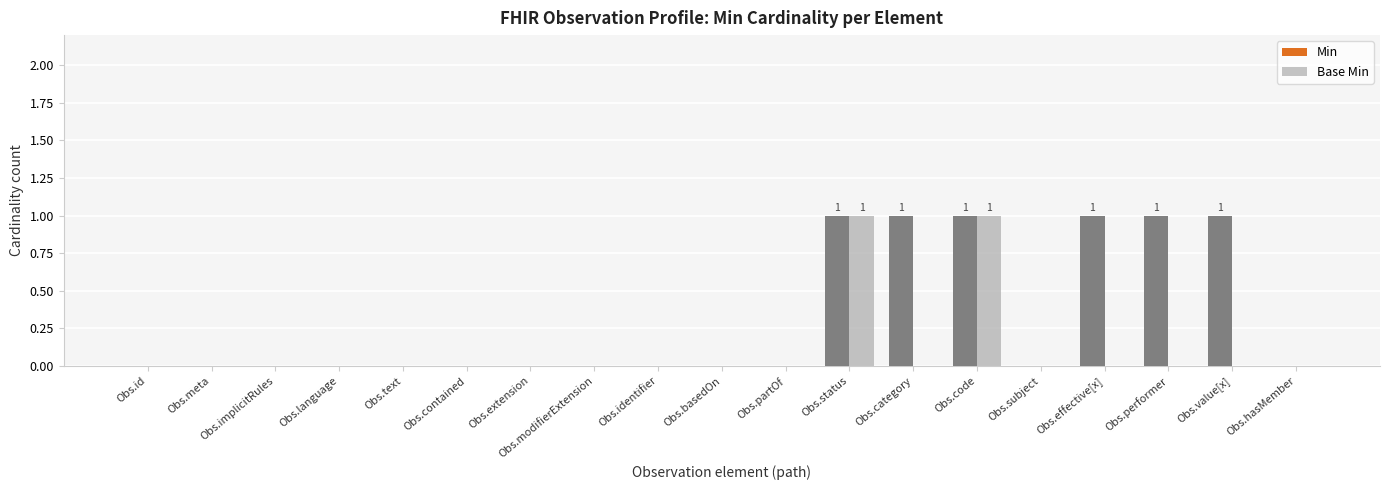

Count the number of categories in the chart.

19